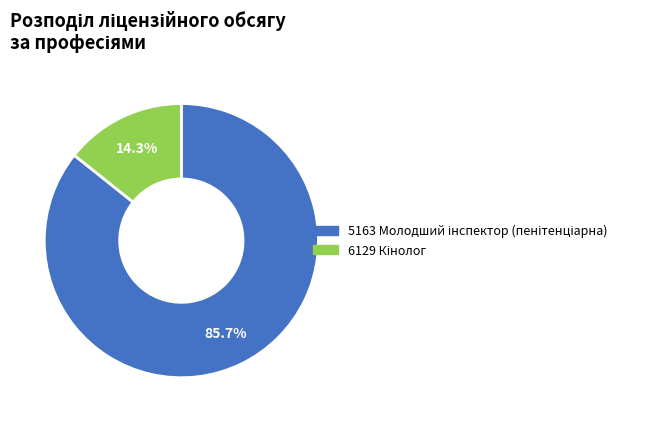

Count the number of slices in the pie.

2